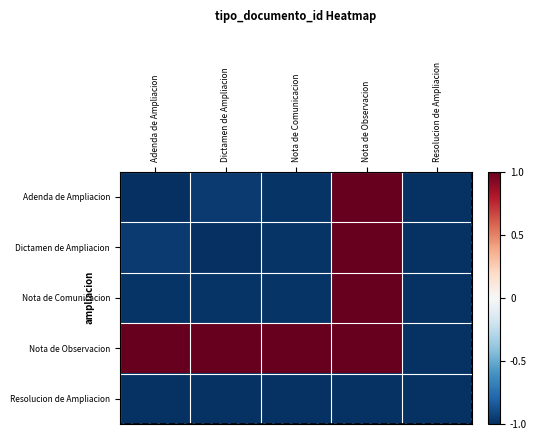

List the series in order of their peak value, highest first.

Adenda de Ampliacion, Dictamen de Ampliacion, Nota de Comunicacion, Nota de Observacion, Resolucion de Ampliacion